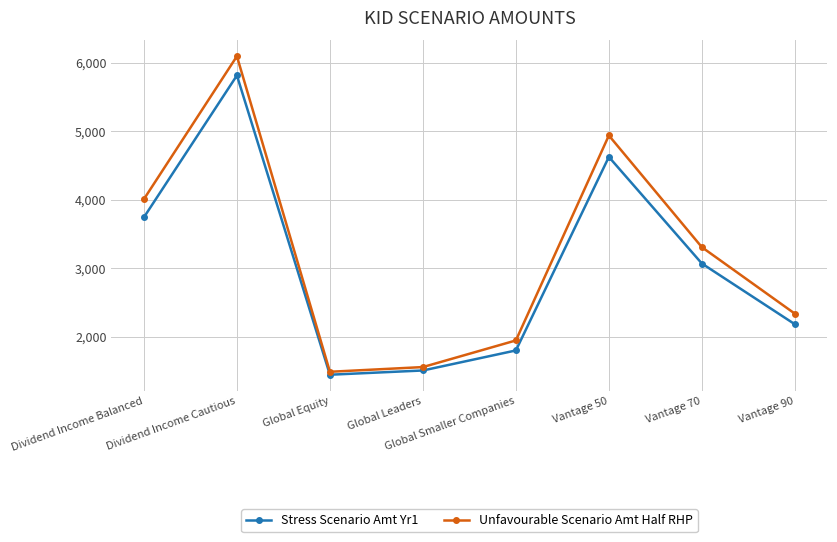

True or false: Stress Scenario Amt Yr1 and Unfavourable Scenario Amt Half RHP cross at least once.

False